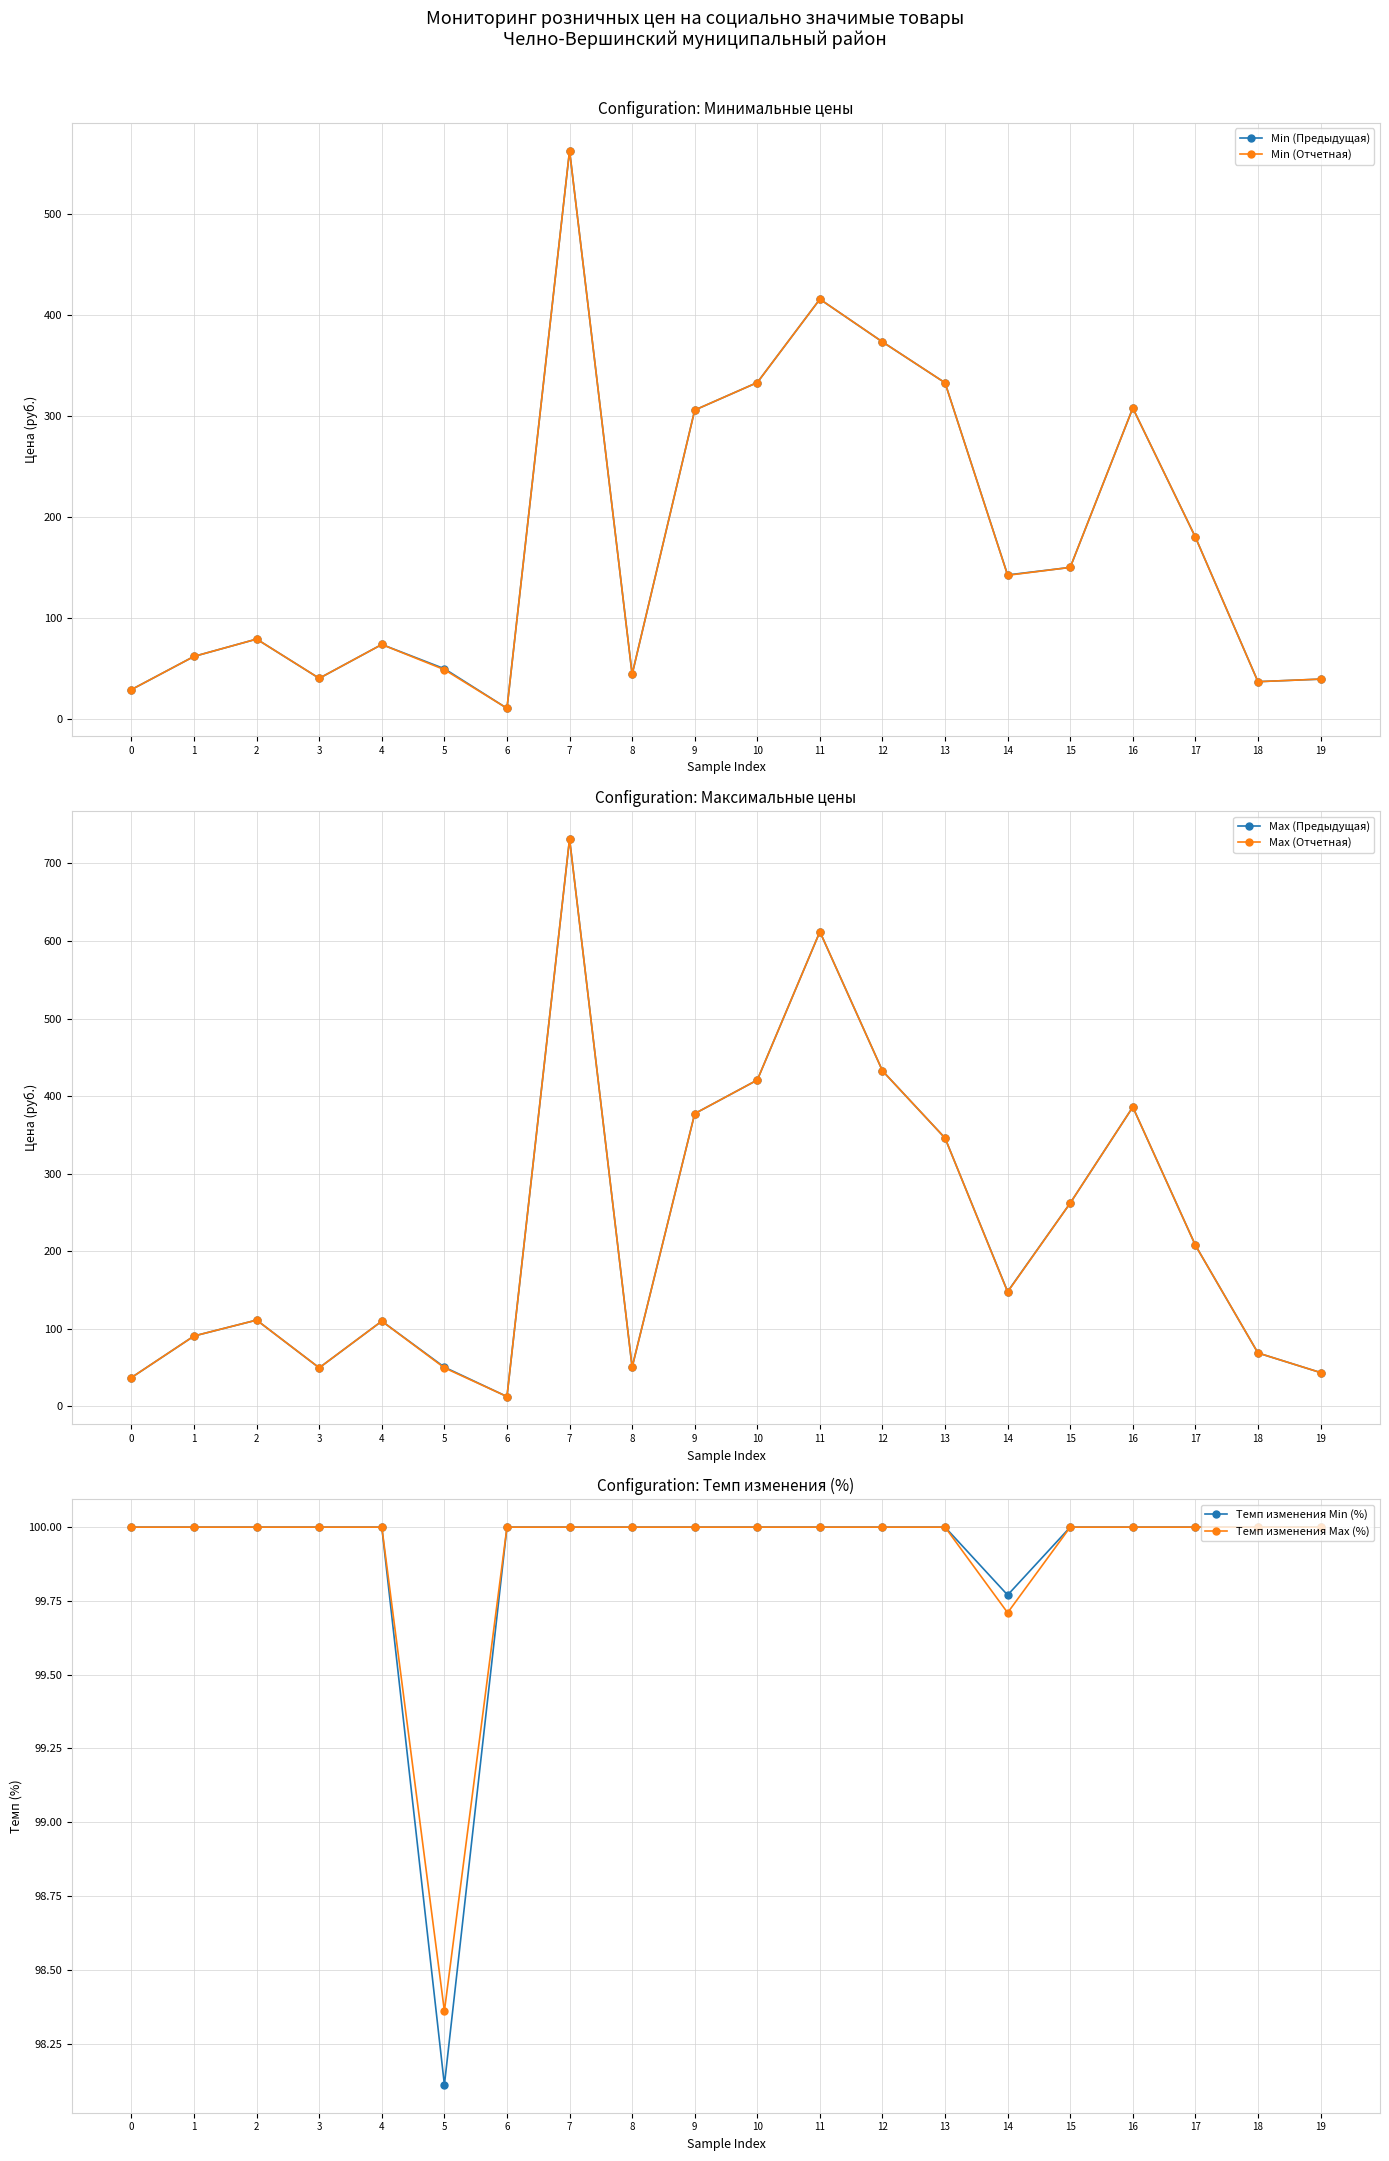

How many times do Min (Предыдущая) and Темп изменения Max (%) cross each other?

4